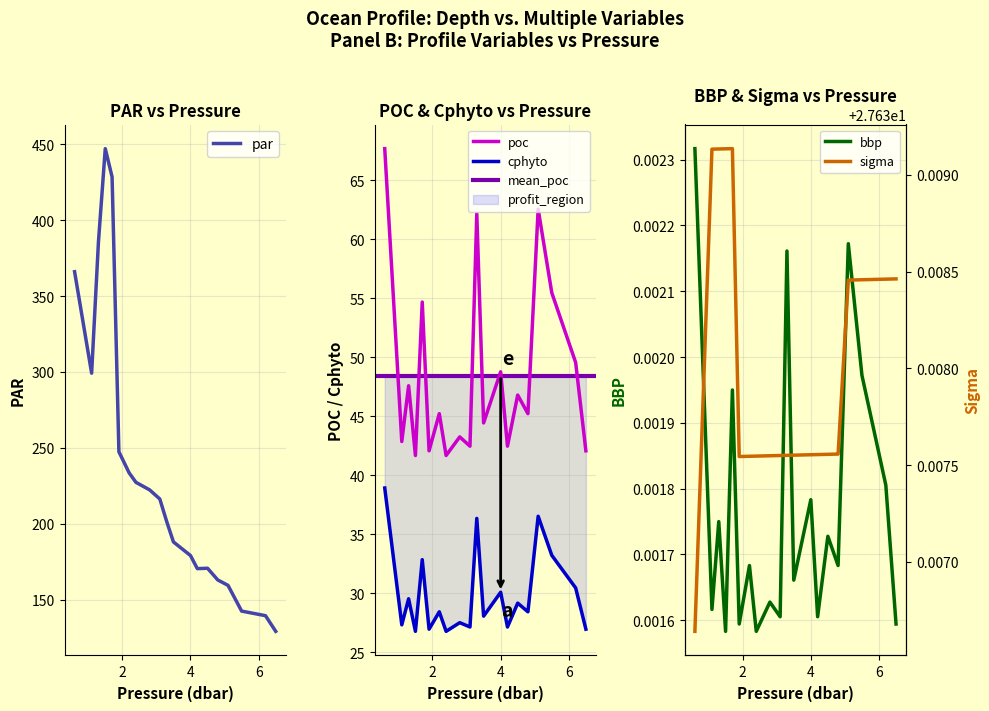

Count the number of categories in the chart.

20